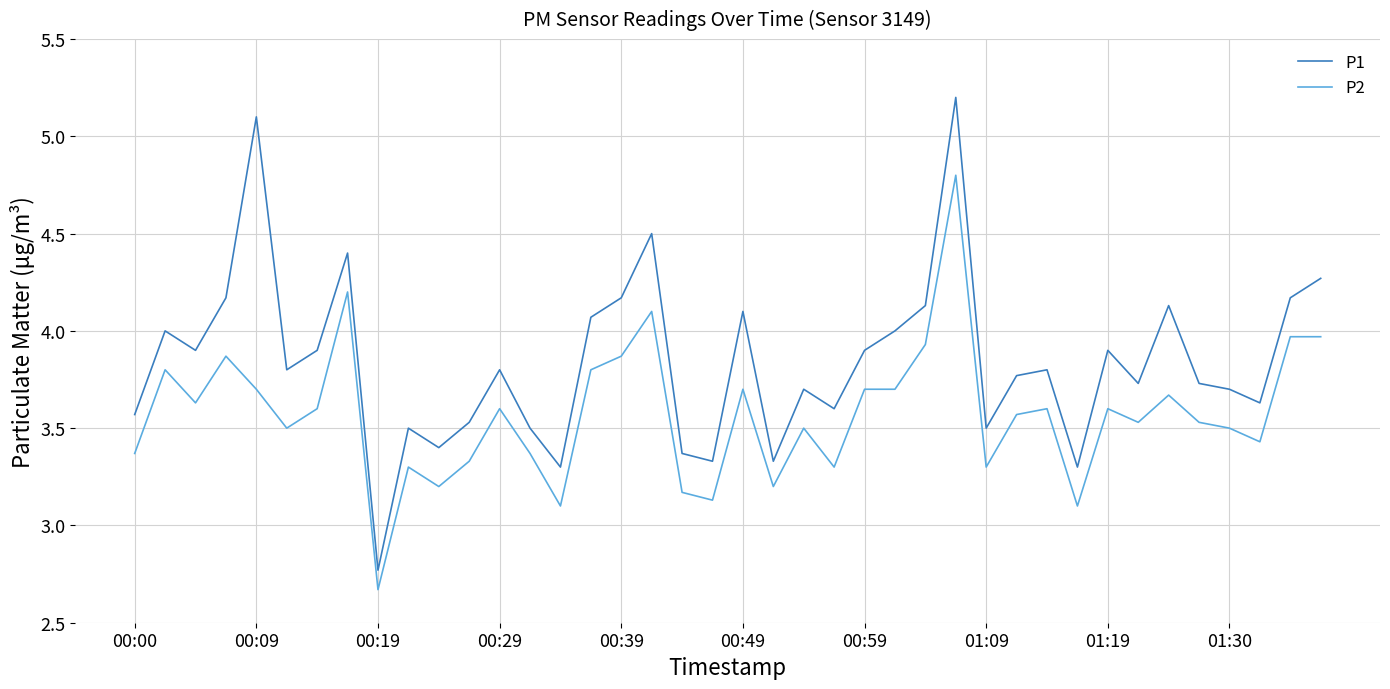

What are all the series names shown in the legend?

P1, P2